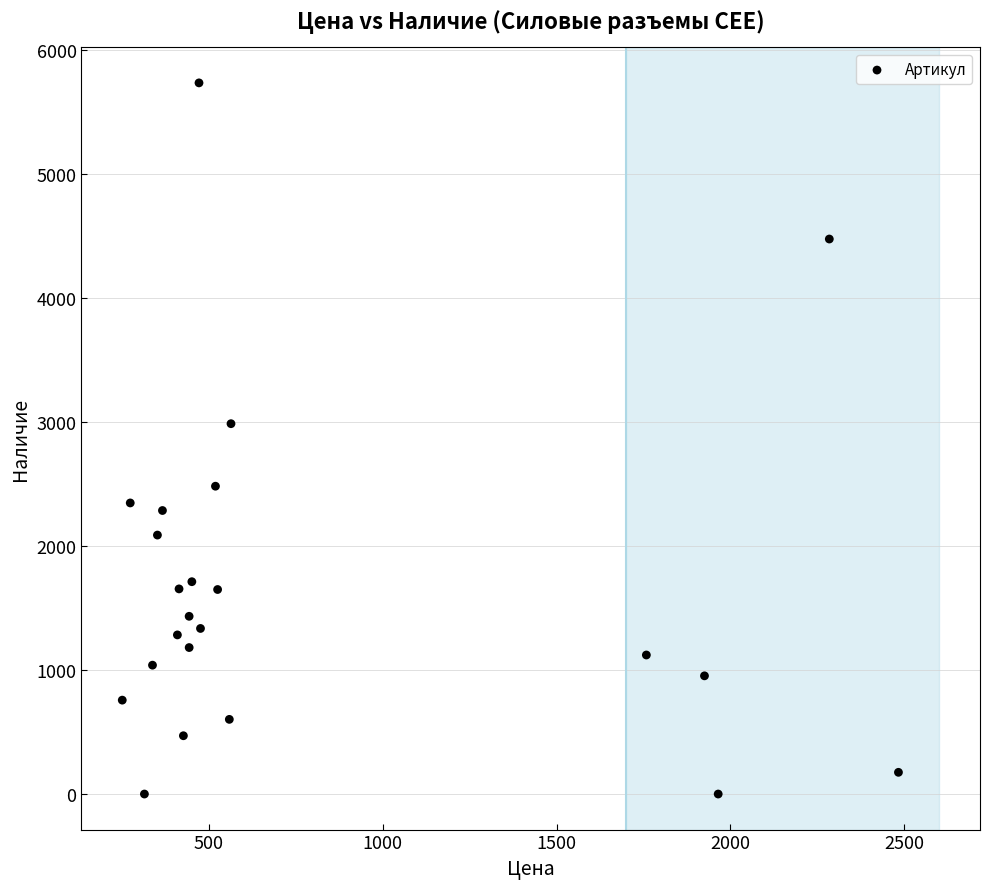

What Y value in the scatter plot is closest to 2867?

2986